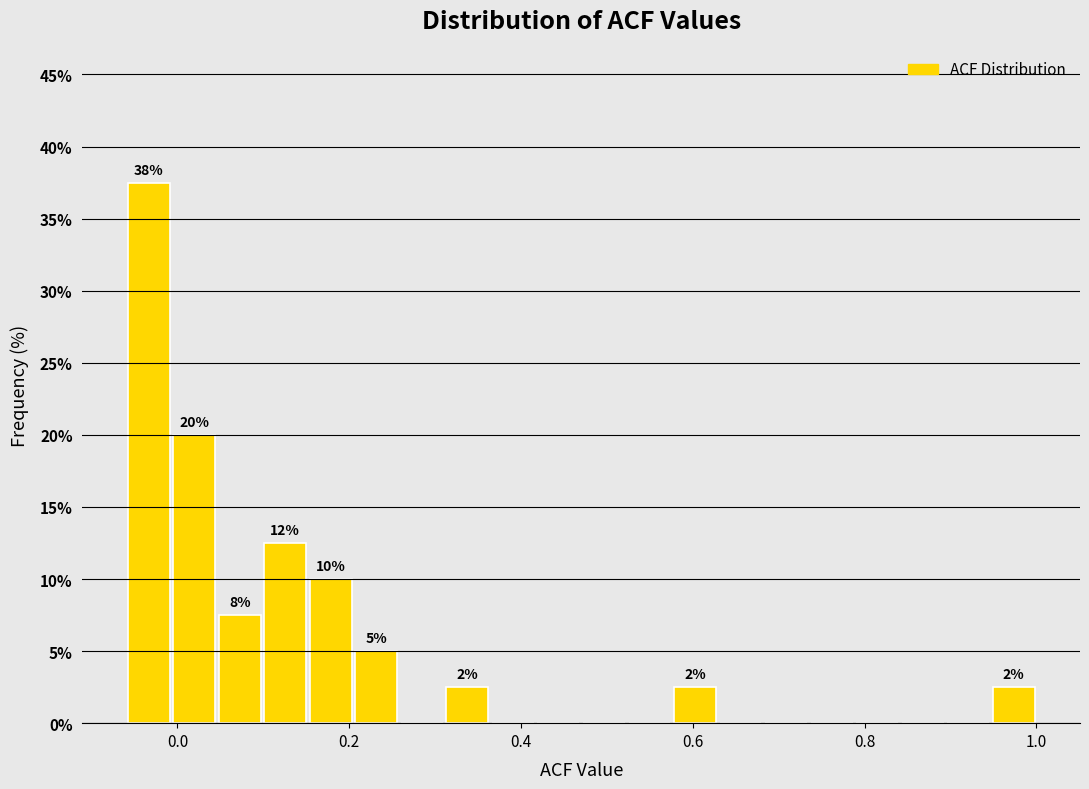

Read against the x-axis, roughly where is the centre of the tallest bar?

-0.04